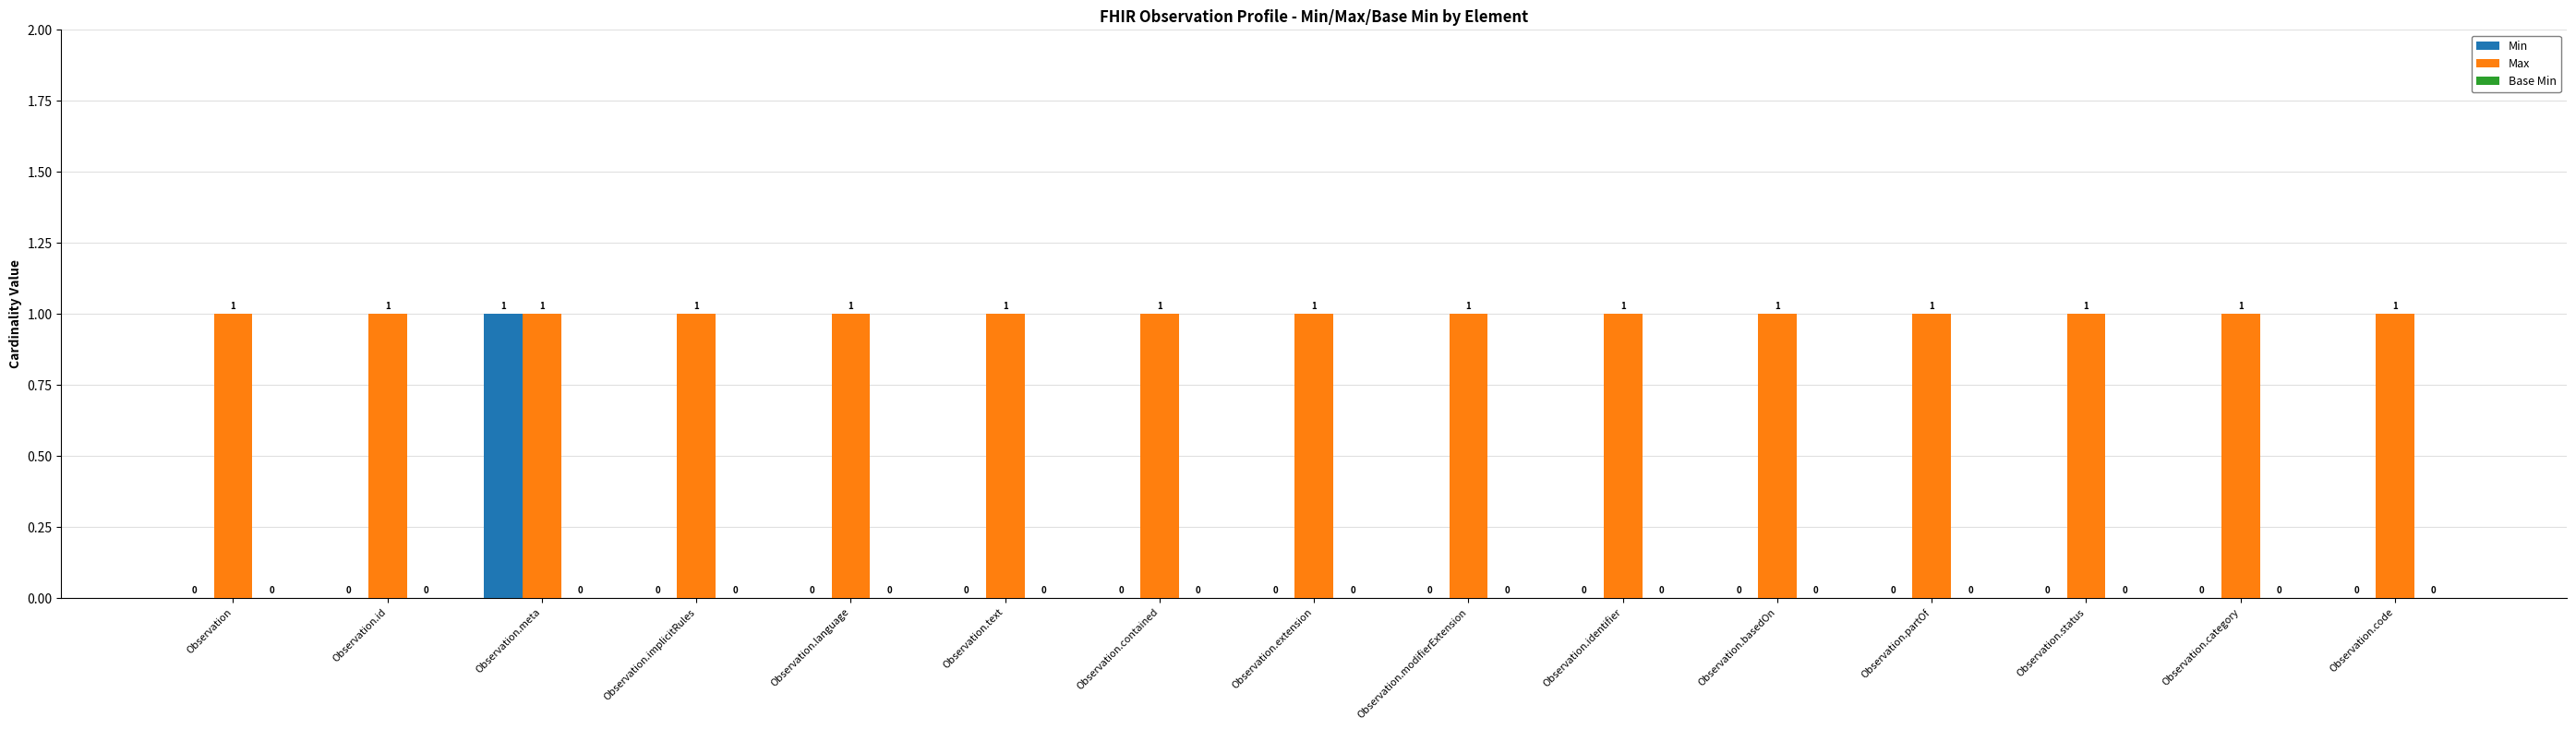

Between Observation.meta and Observation.implicitRules, which series saw the biggest shift?

Min